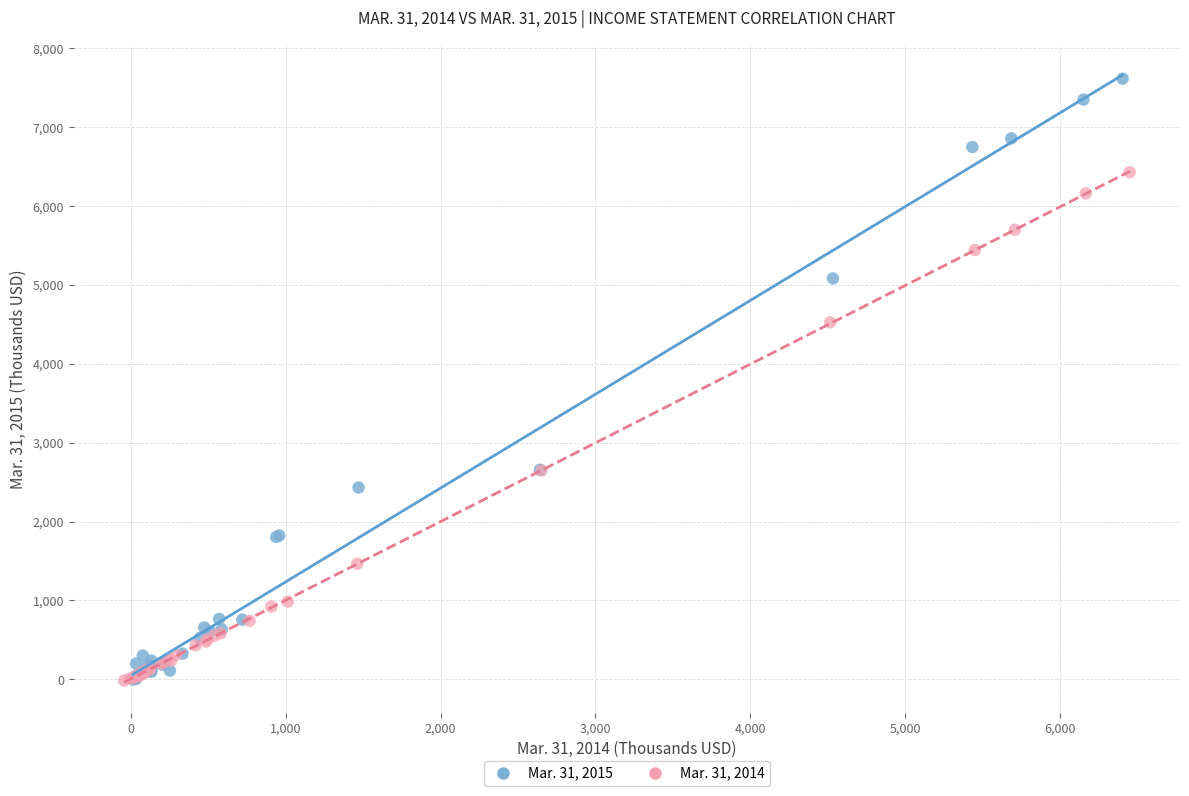

Which series reaches the maximum Y coordinate?

Mar. 31, 2015